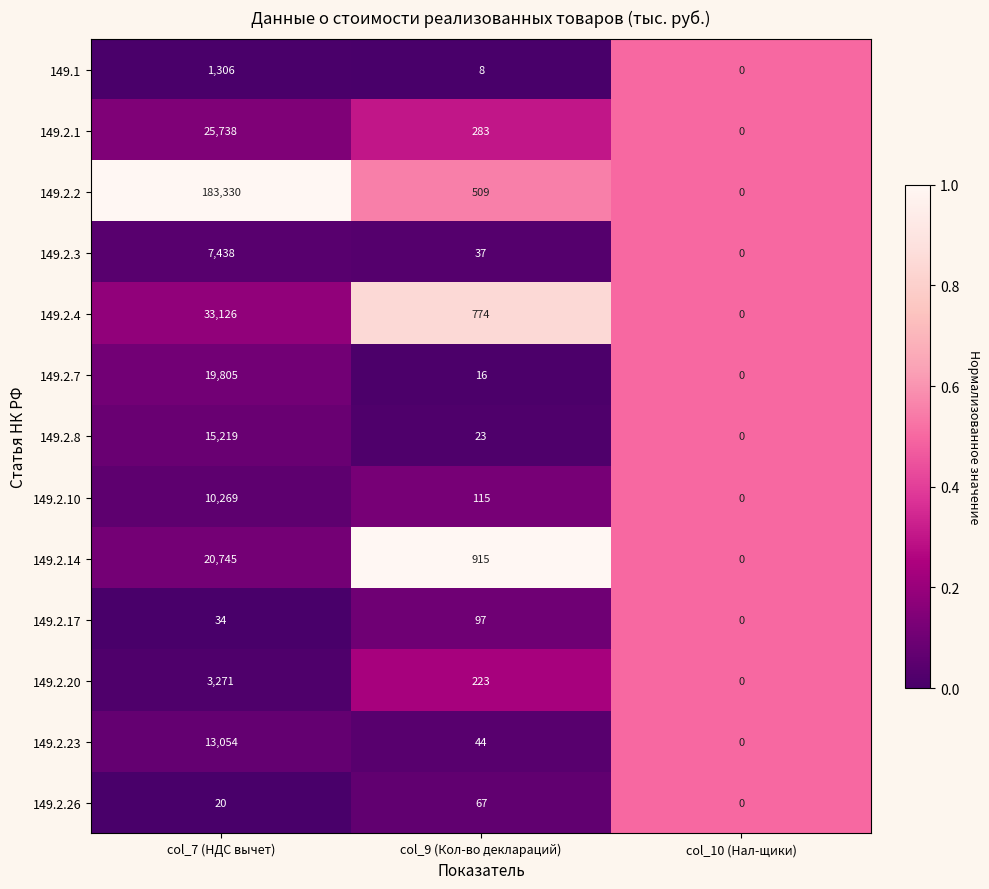

What is the greatest value displayed?

183330